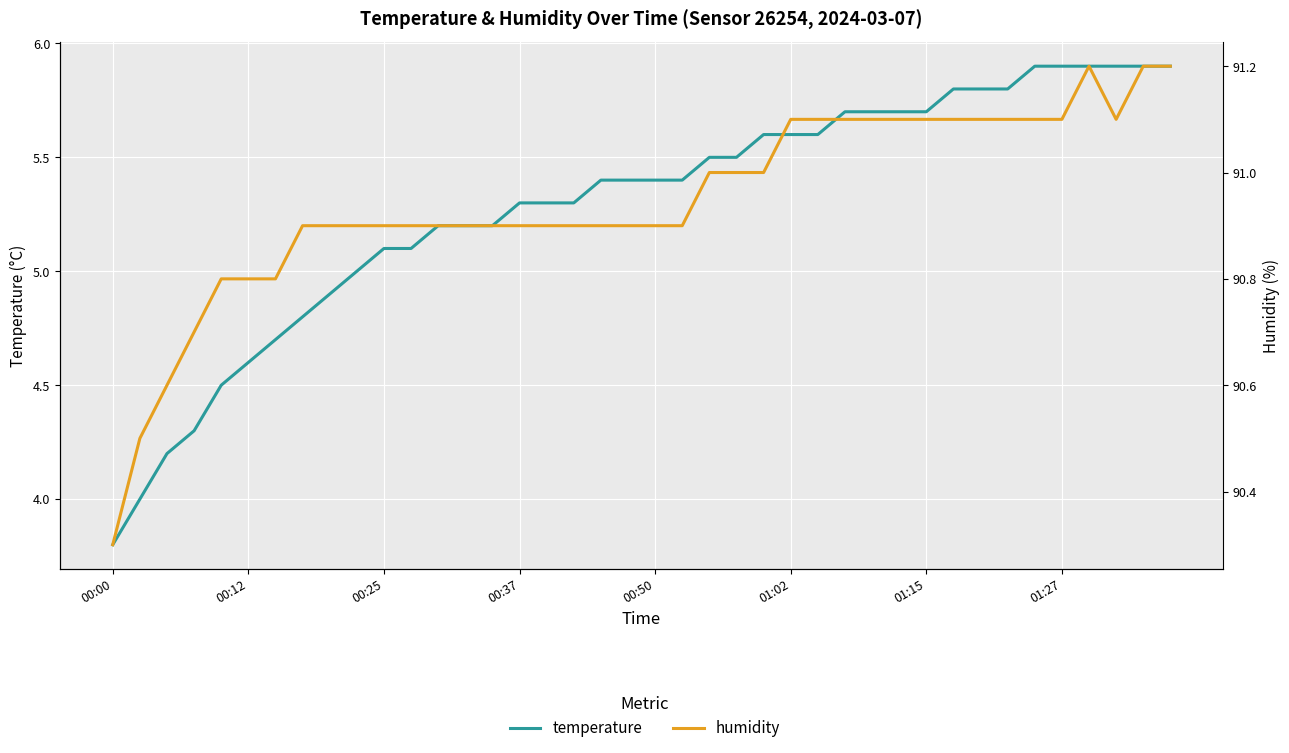

The value of temperature at 23 is 8.0. True or false?

False